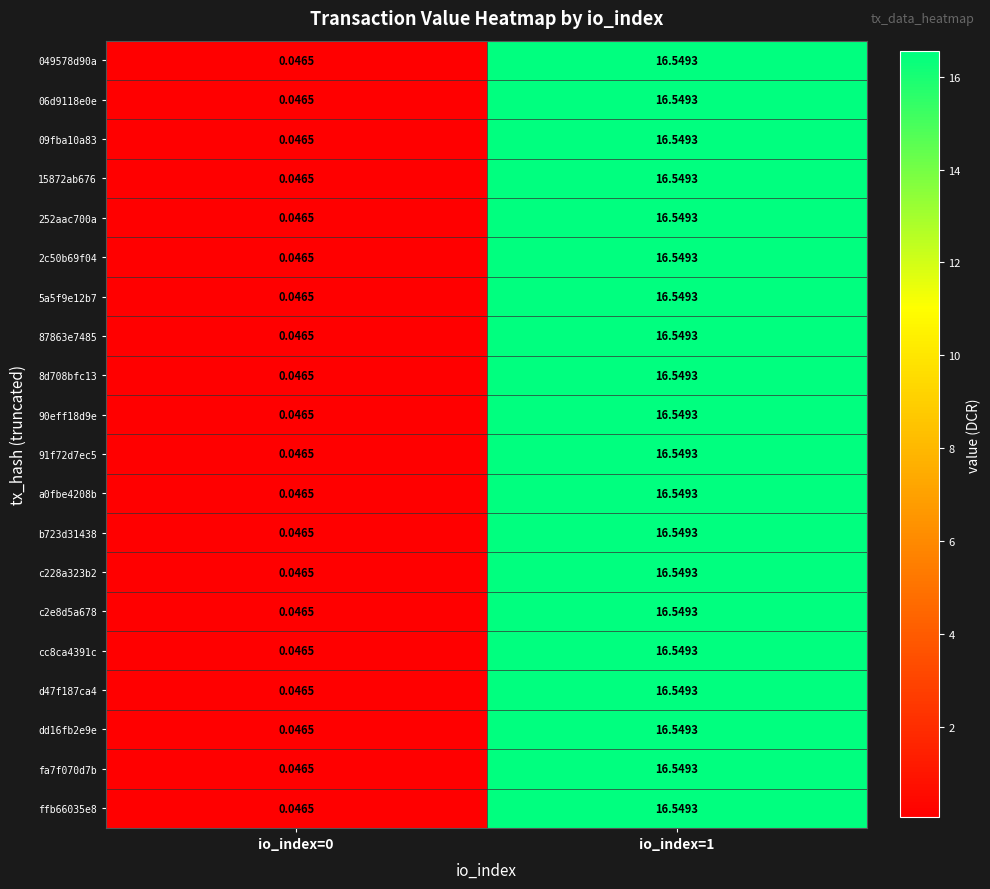

How many data points does each series have?

2